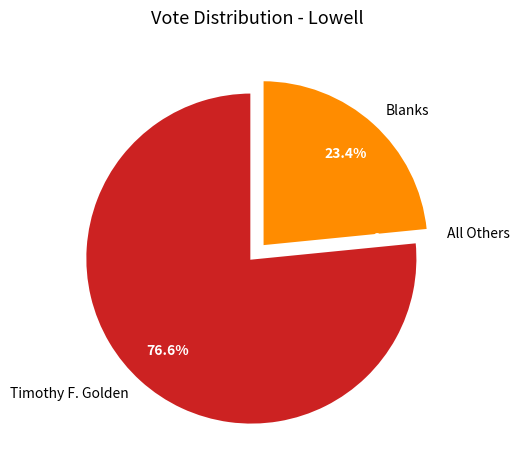

How many segments does this pie chart have?

3